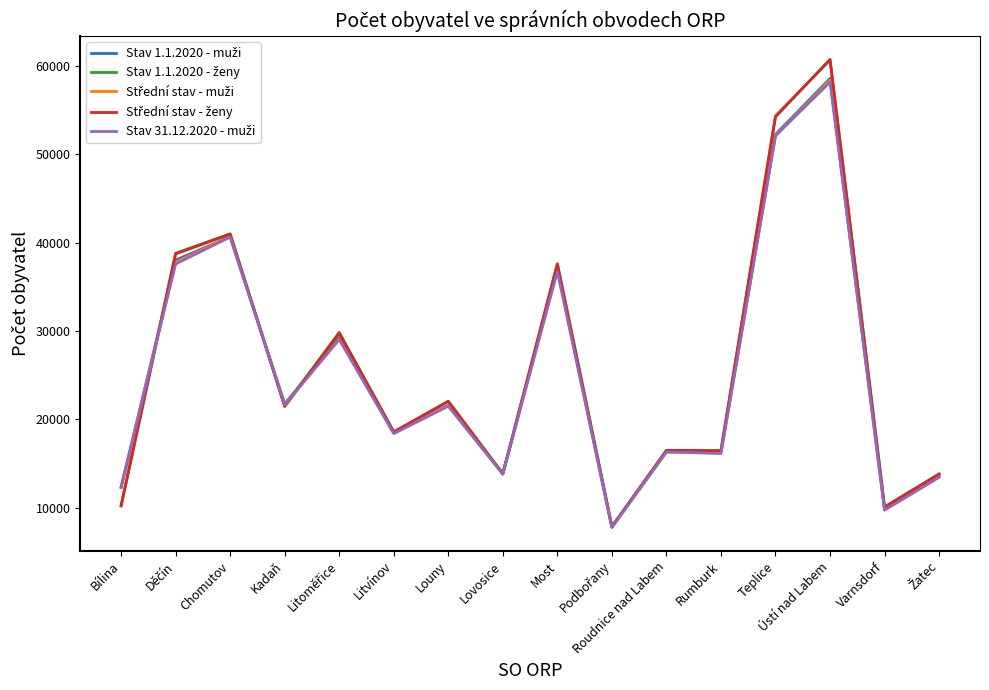

At which category does the chart reach its peak across all series?

Ústí nad Labem